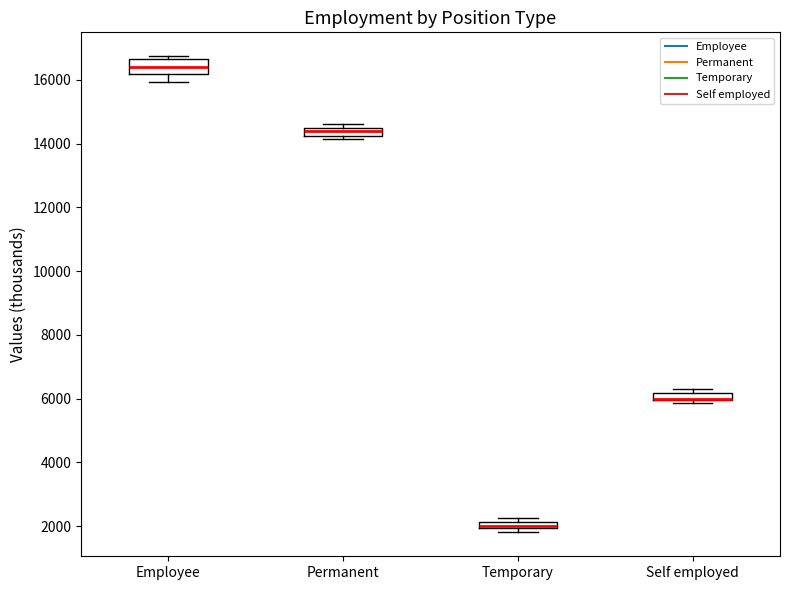

Which box is the tallest, from its lower edge to its upper edge?

Employee